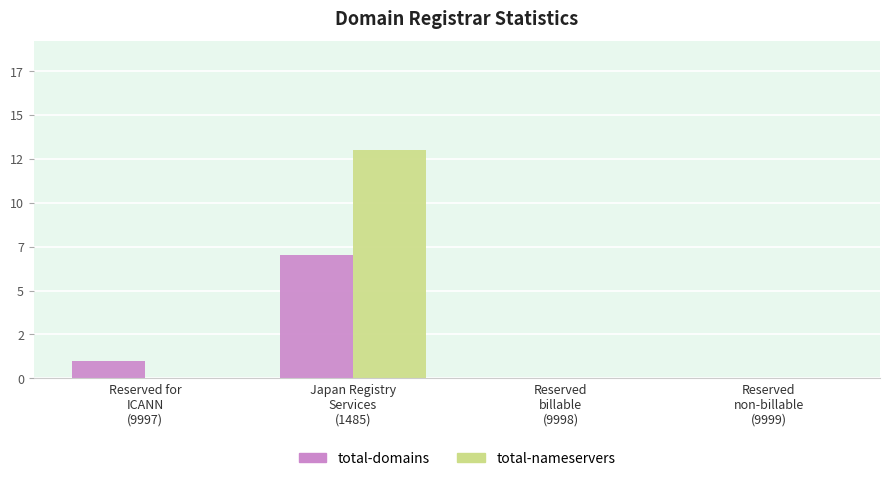

How many values in the total-domains series are below 1?

2